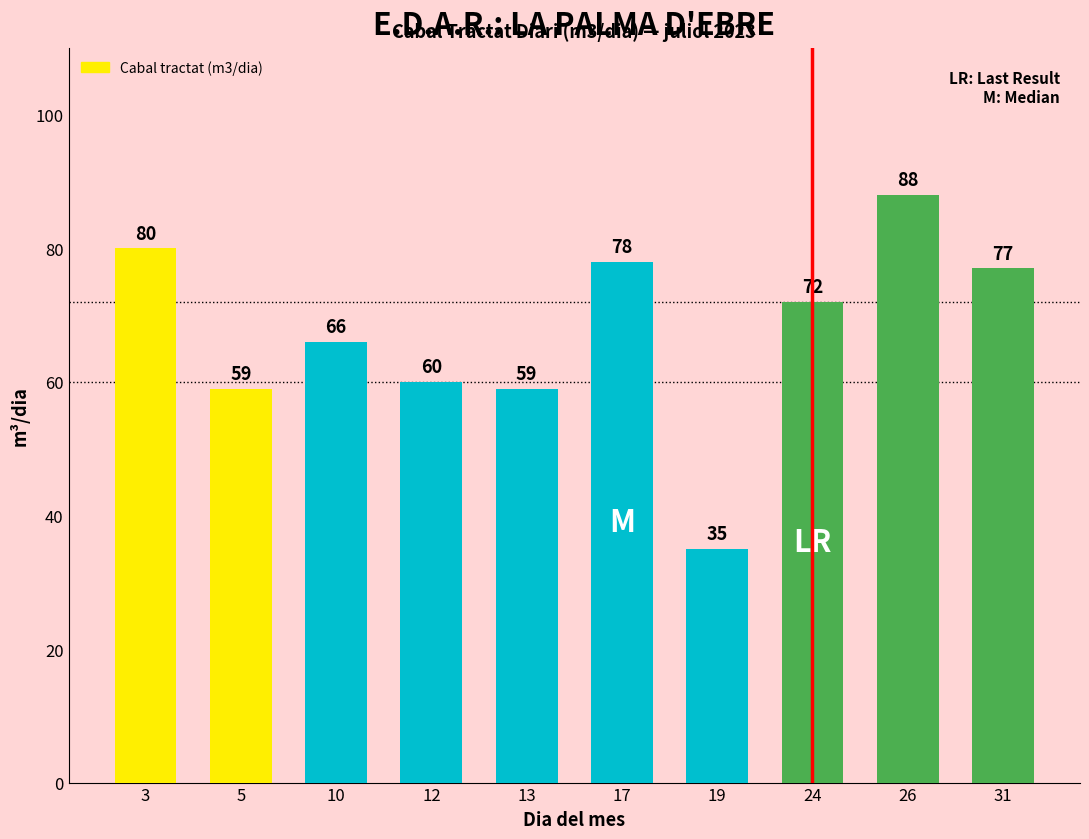

What is the average value?

67